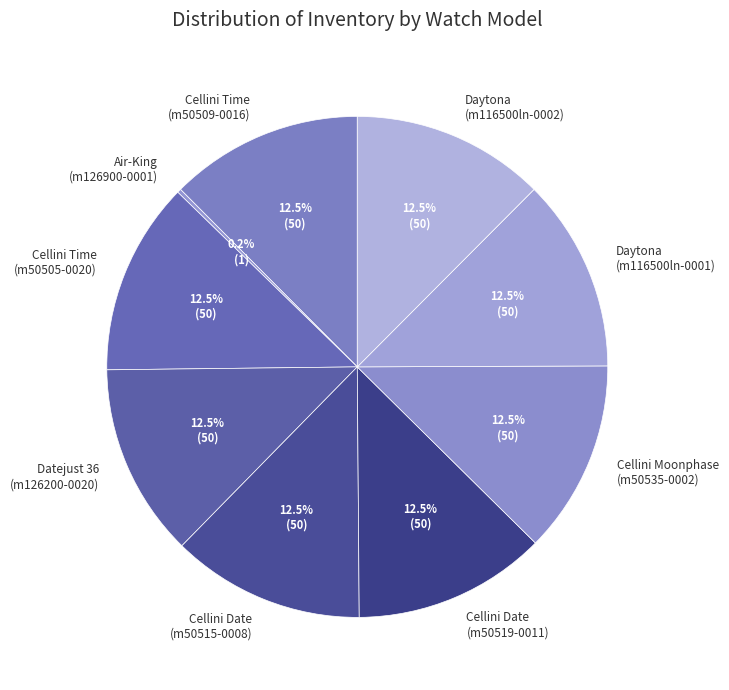

Is there a majority slice in this chart?

No